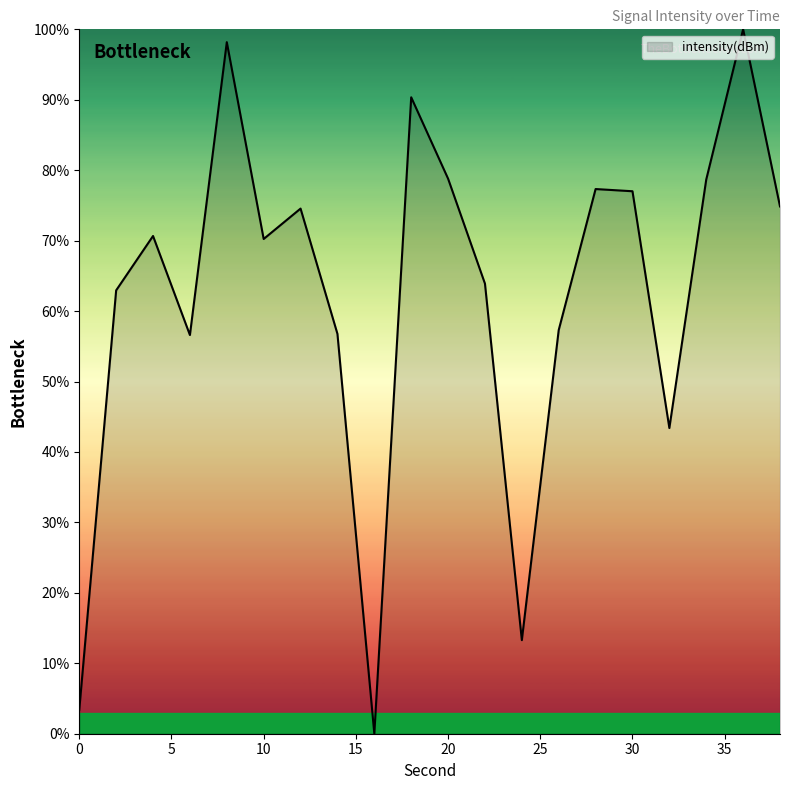

What is the difference between the maximum and minimum values?

100.0